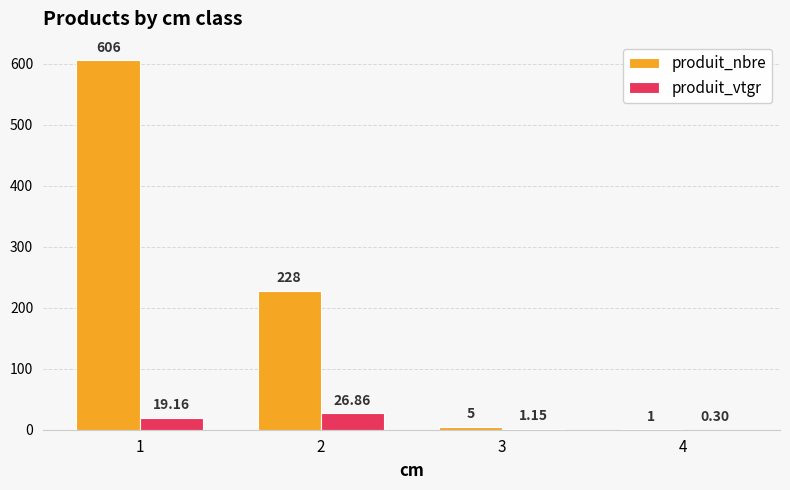

Which series has the largest total across all categories?

produit_nbre